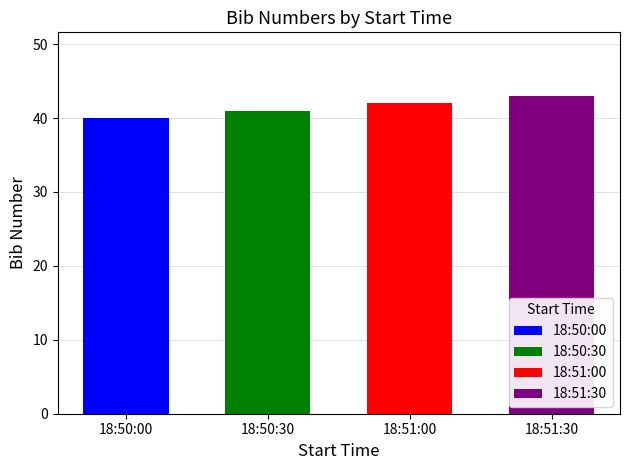

Rank the categories by value from highest to lowest.

18:51:30, 18:51:00, 18:50:30, 18:50:00